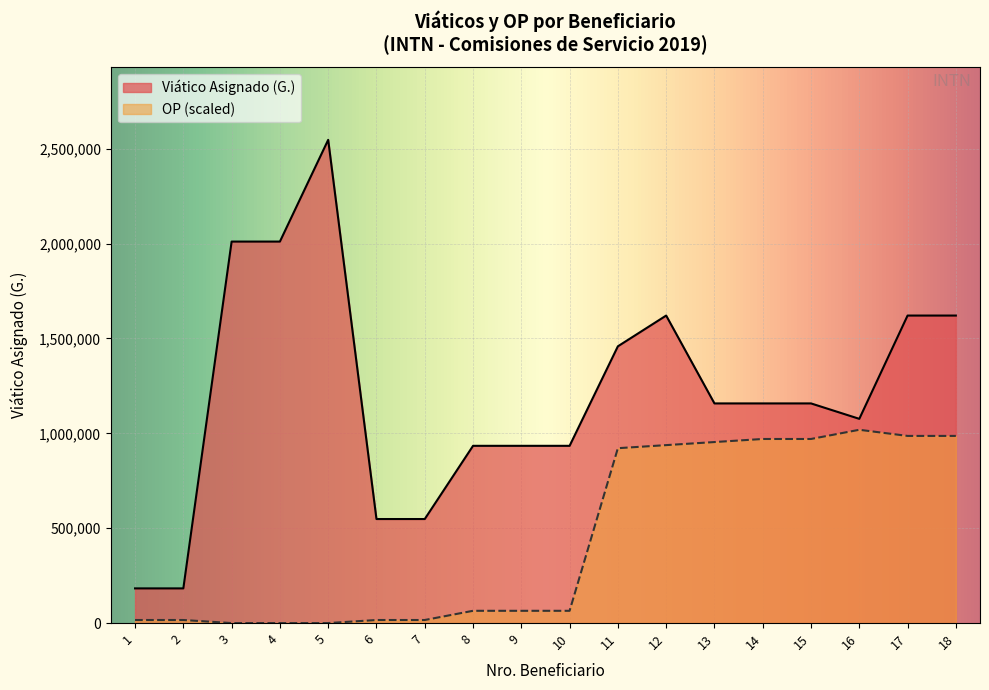

How many interior local peaks does the OP series have?

1